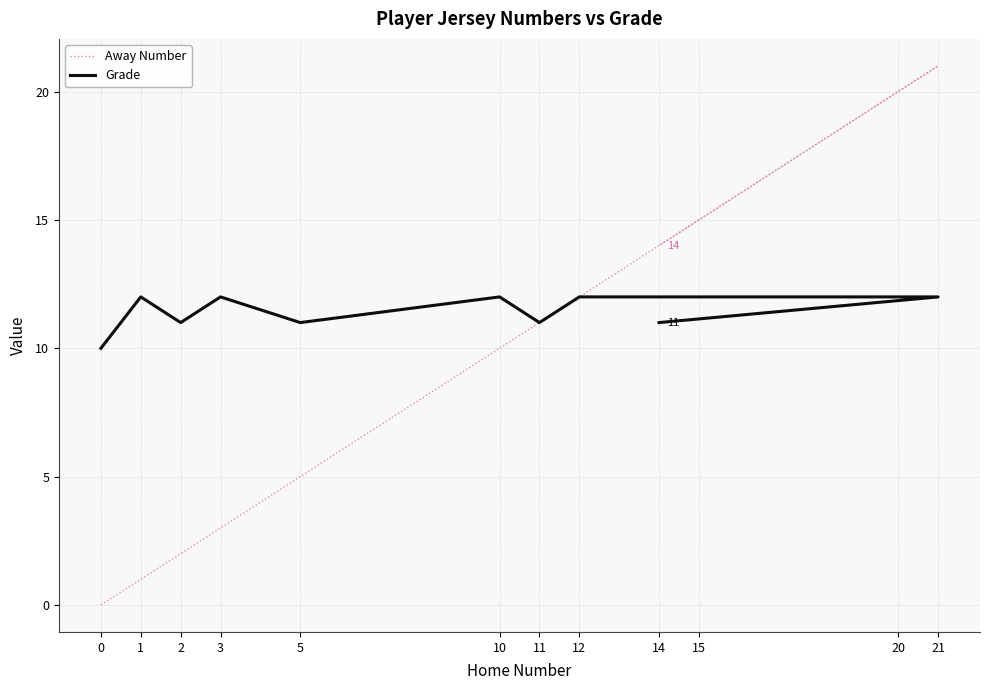

Between 1 and 5, which series saw the biggest shift?

Away Number